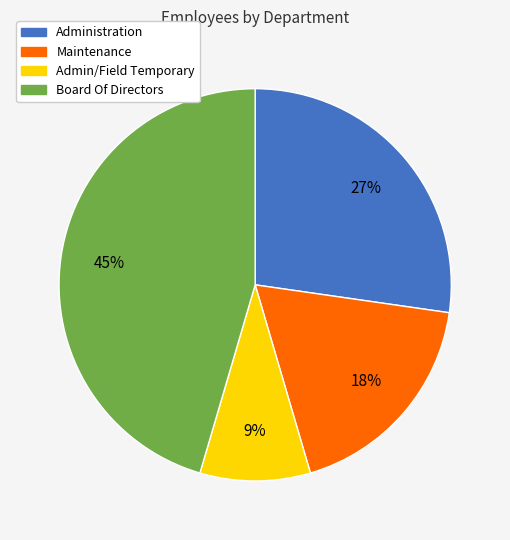

True or false: Administration accounts for 27% of the total.

True